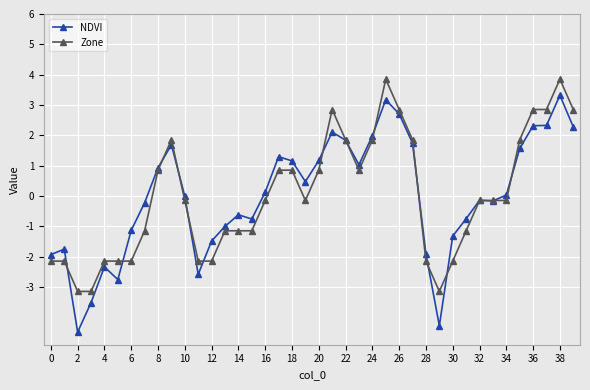

Rank the series by their maximum value, from highest to lowest.

Zone, NDVI